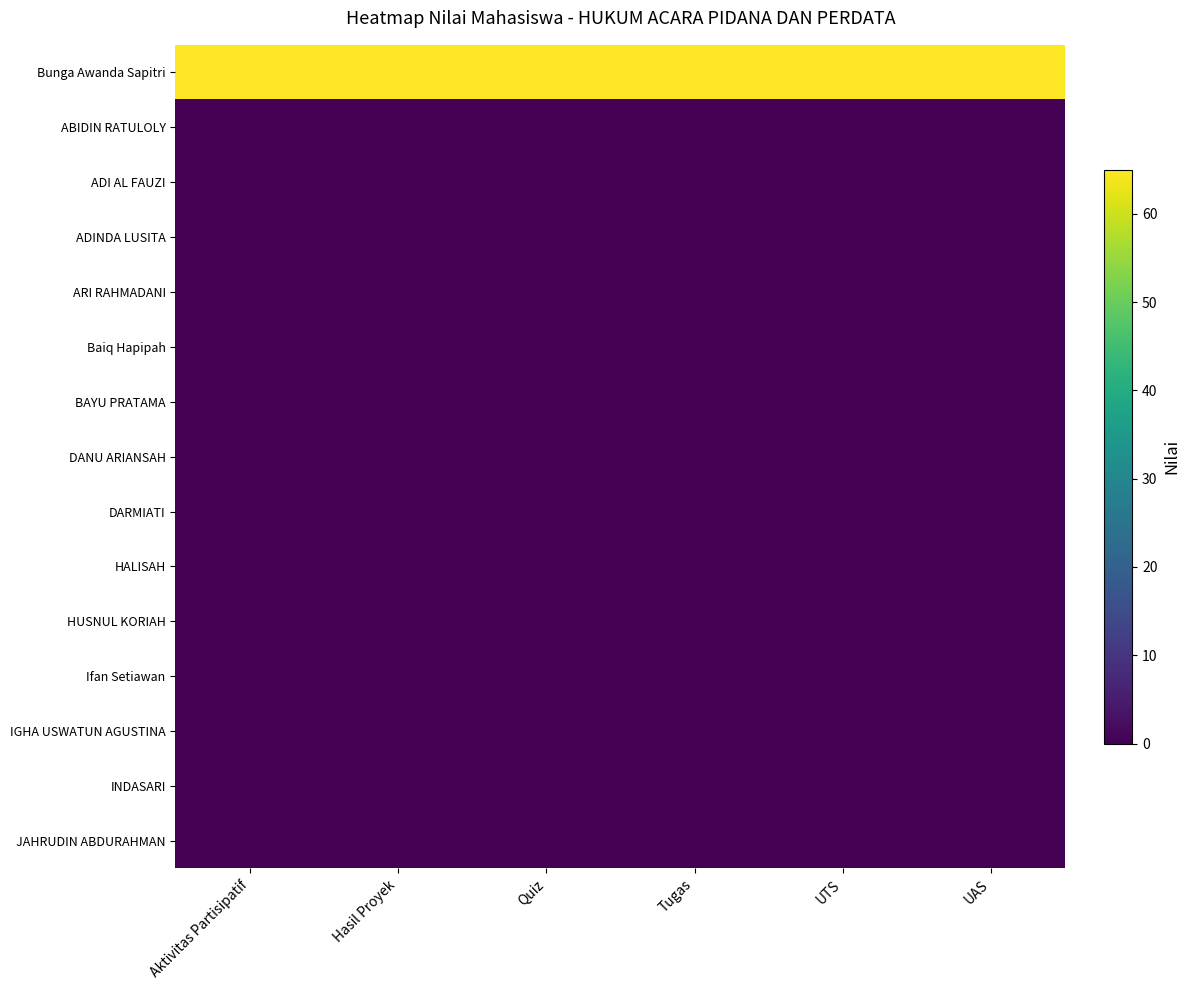

At how many categories does at least one series exceed 54?

6